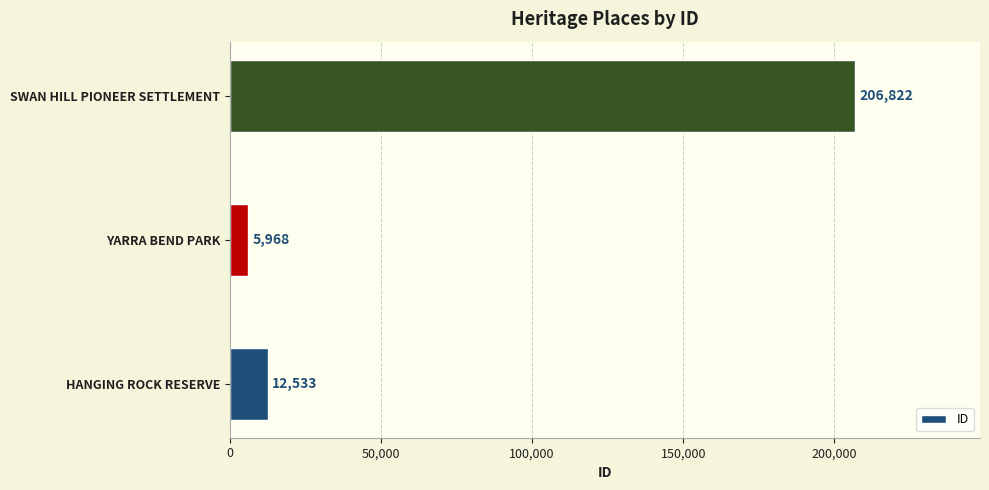

Rank the categories by value from lowest to highest.

YARRA BEND PARK, HANGING ROCK RESERVE, SWAN HILL PIONEER SETTLEMENT